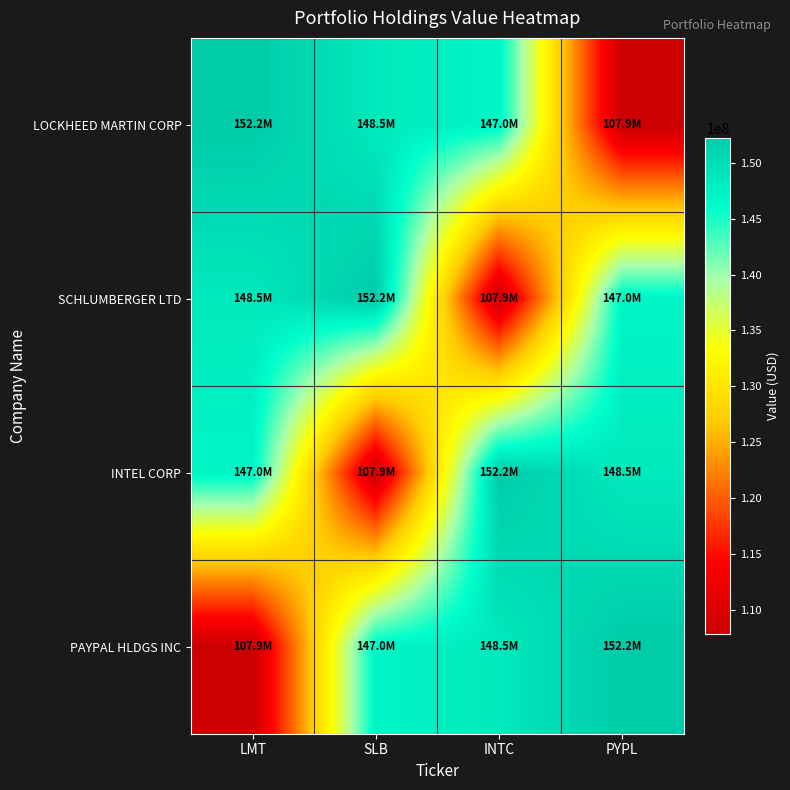

At which category does the chart reach its peak across all series?

LMT